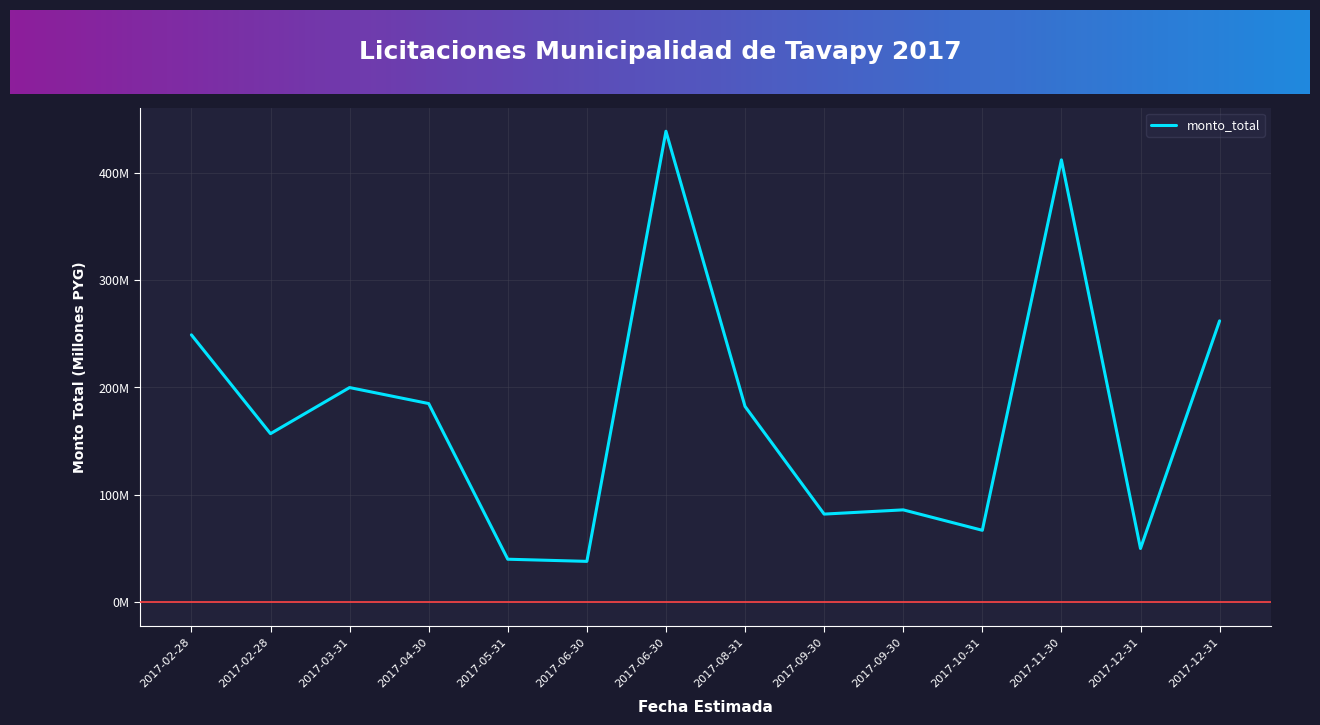

The chart shows a value of 94.3 at 2017-10-31. True or false?

False